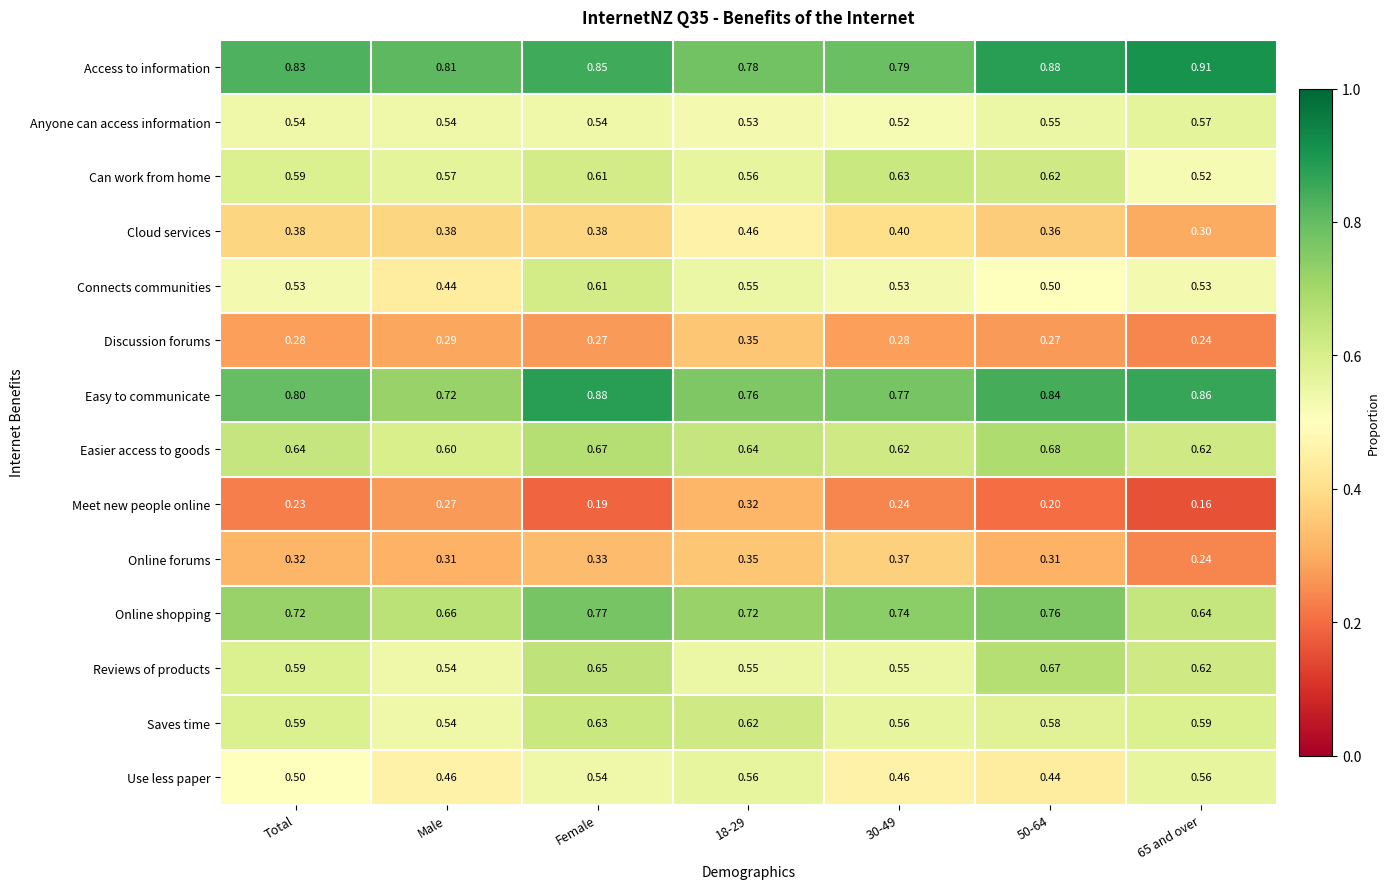

Which series has the largest range (max minus min)?

Connects communities